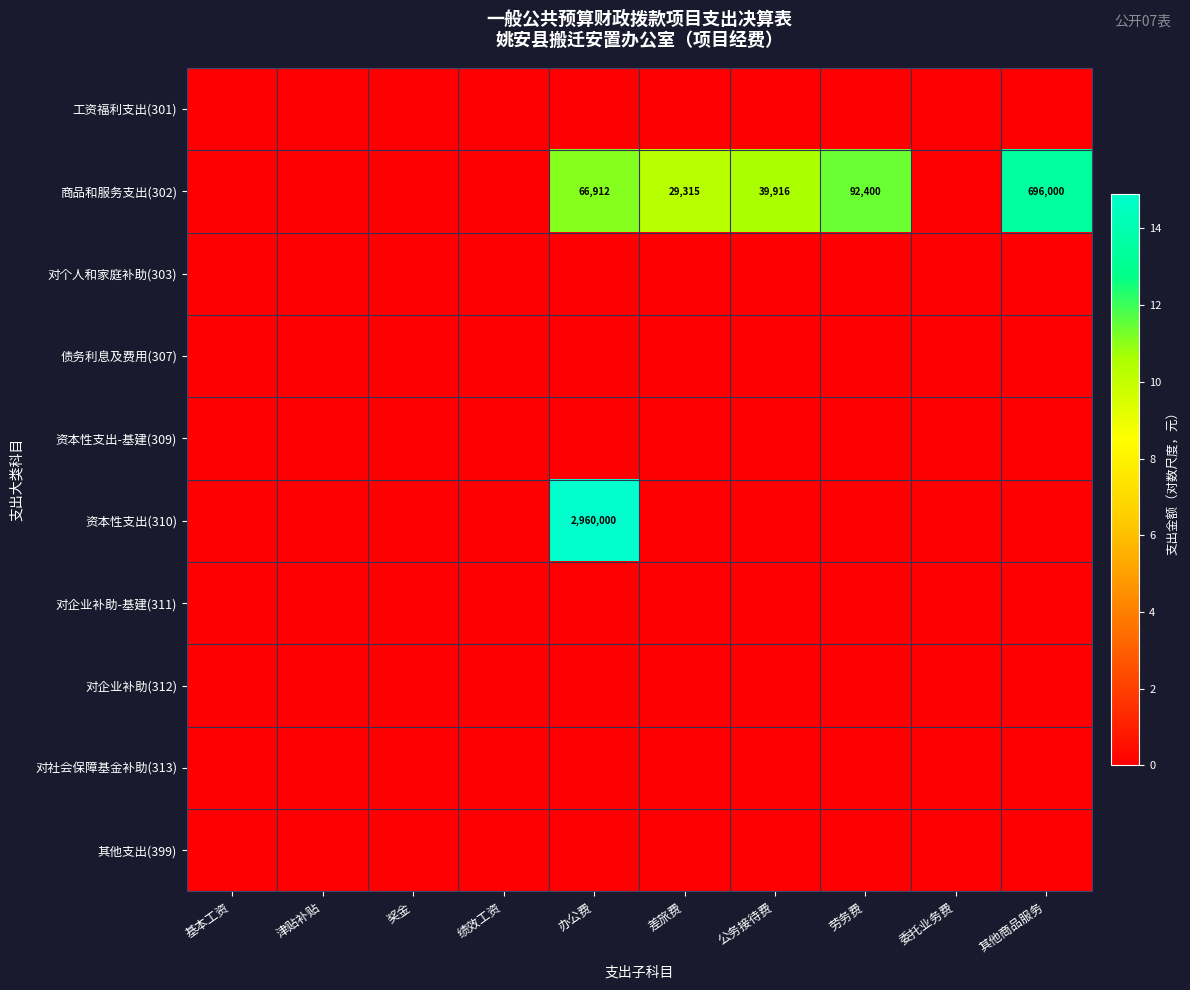

The 商品和服务支出(302) series shows 66912 at 办公费. True or false?

True